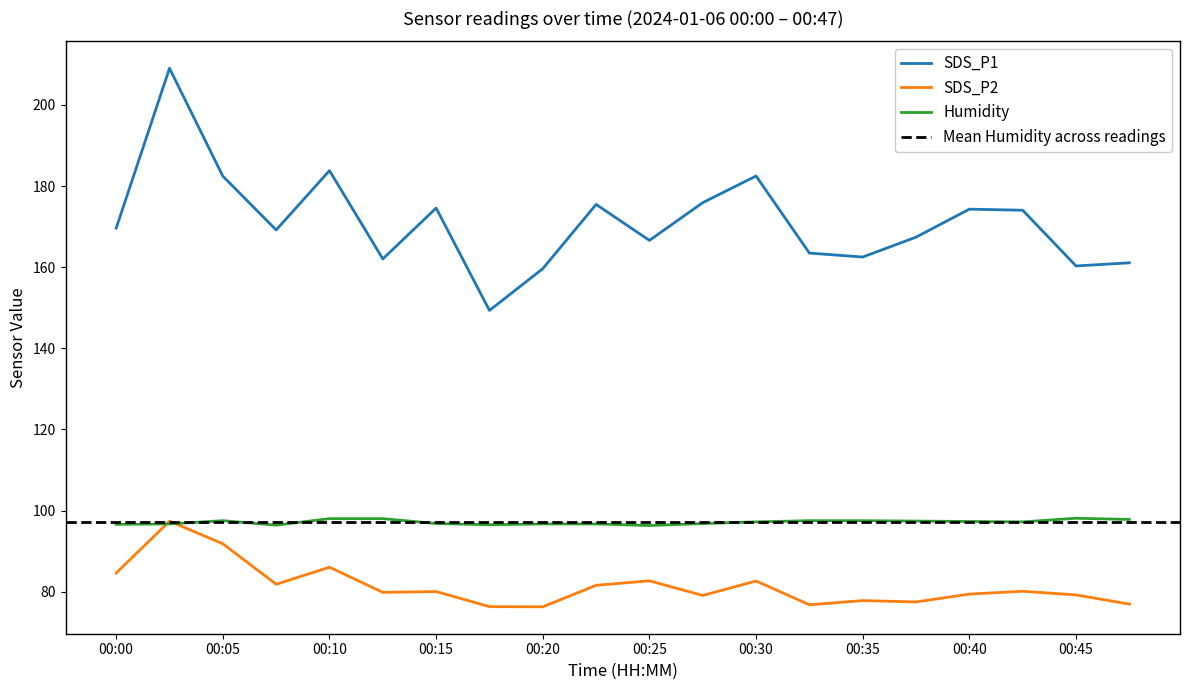

True or false: SDS_P1 and SDS_P2 cross at least once.

False